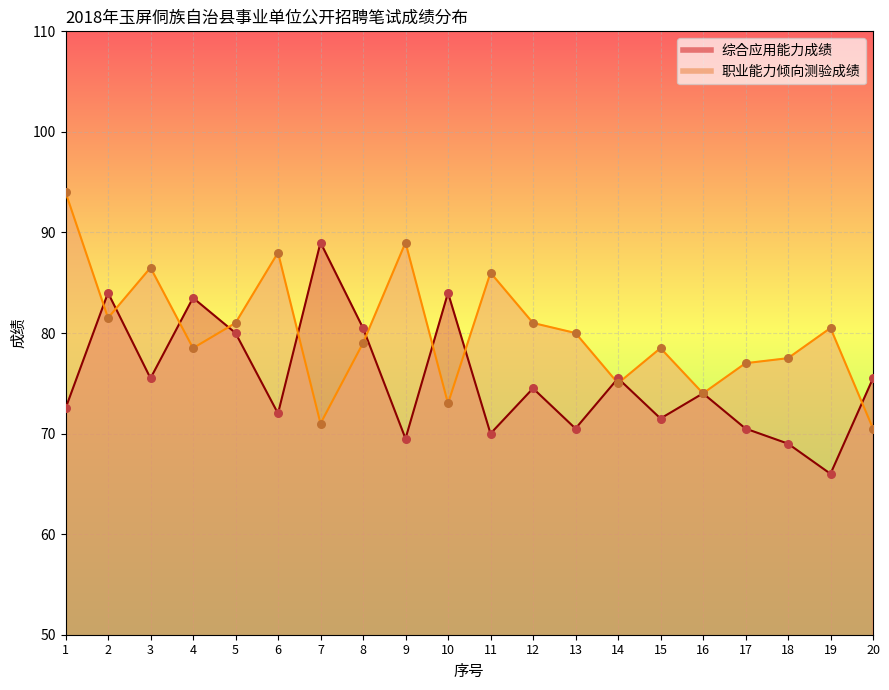

What are all the series names shown in the legend?

综合应用能力成绩, 职业能力倾向测验成绩